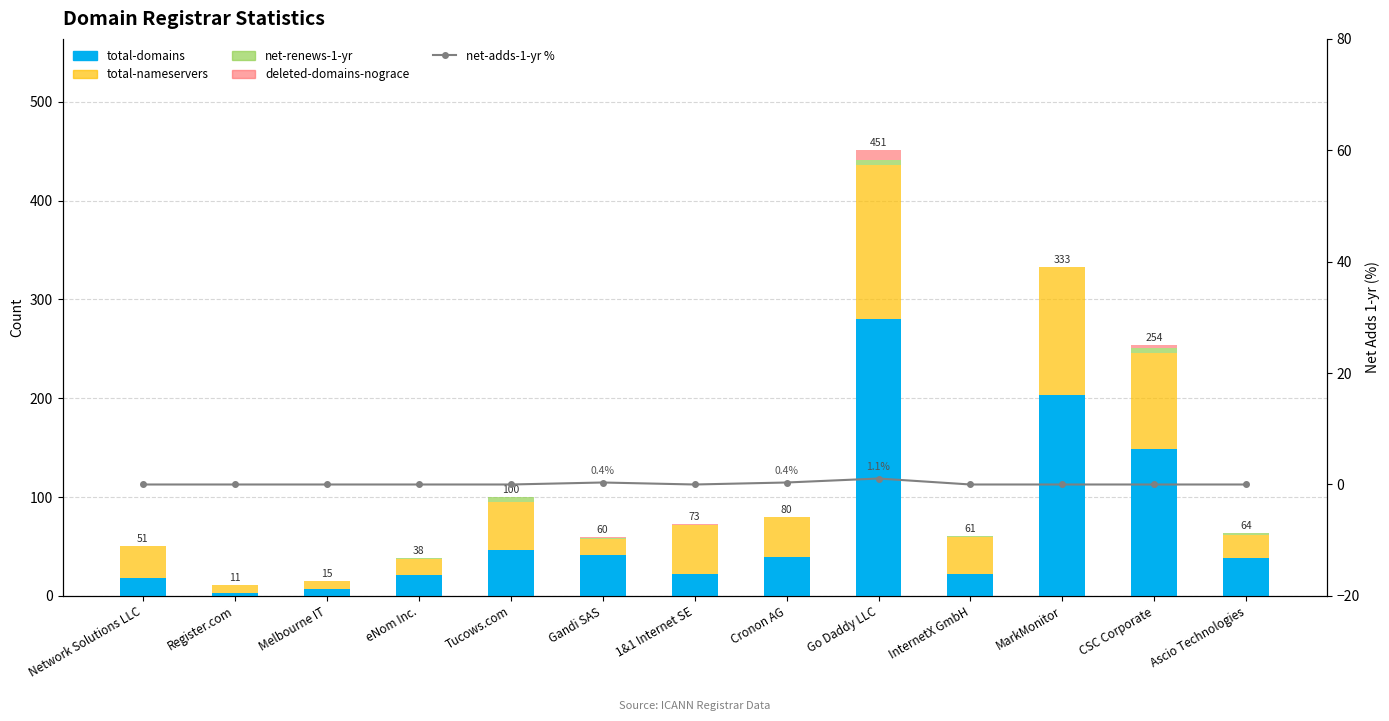

Read the deleted-domains-nograce value at Go Daddy LLC.

10.0